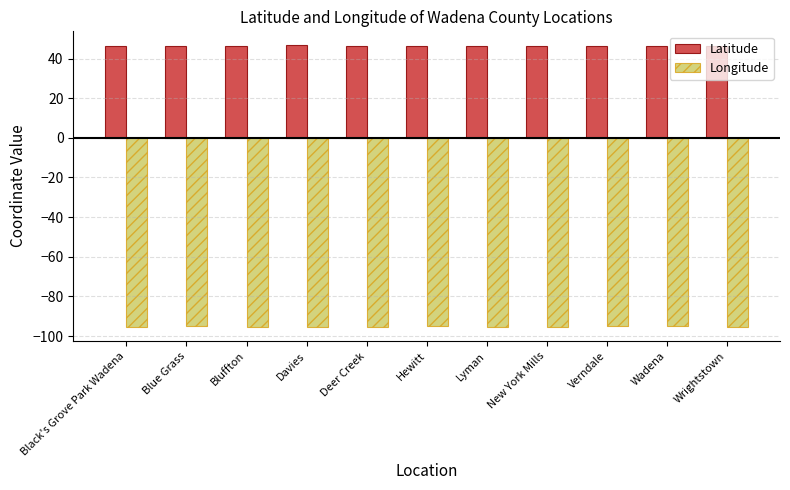

What is the difference between the second highest and minimum values in the Latitude series?

0.3